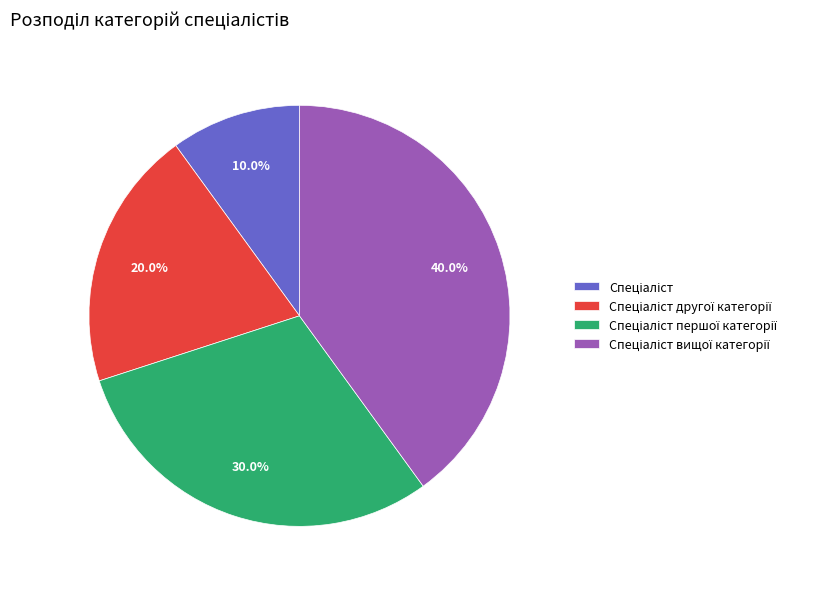

To the nearest percent, what is the average slice percentage?

25%